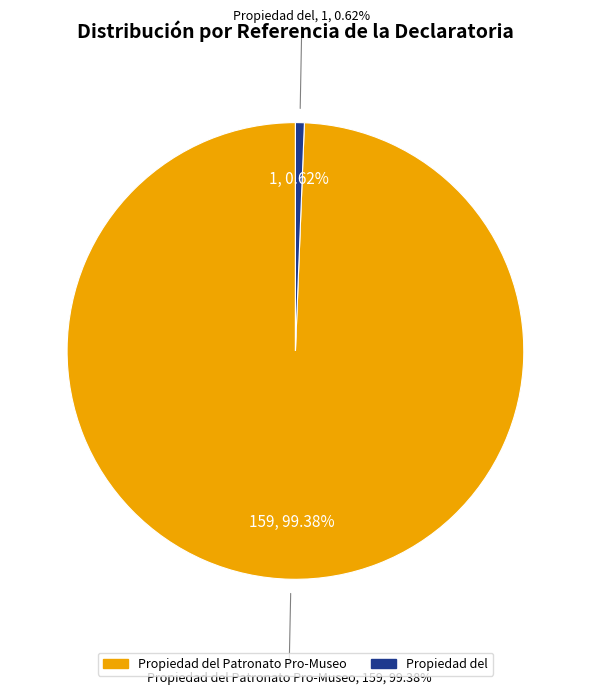

To the nearest percent, what is the difference between the largest and smallest slice percentages?

99%